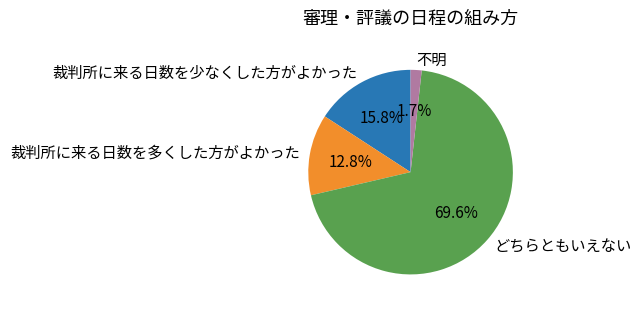

Count the number of slices in the pie.

4